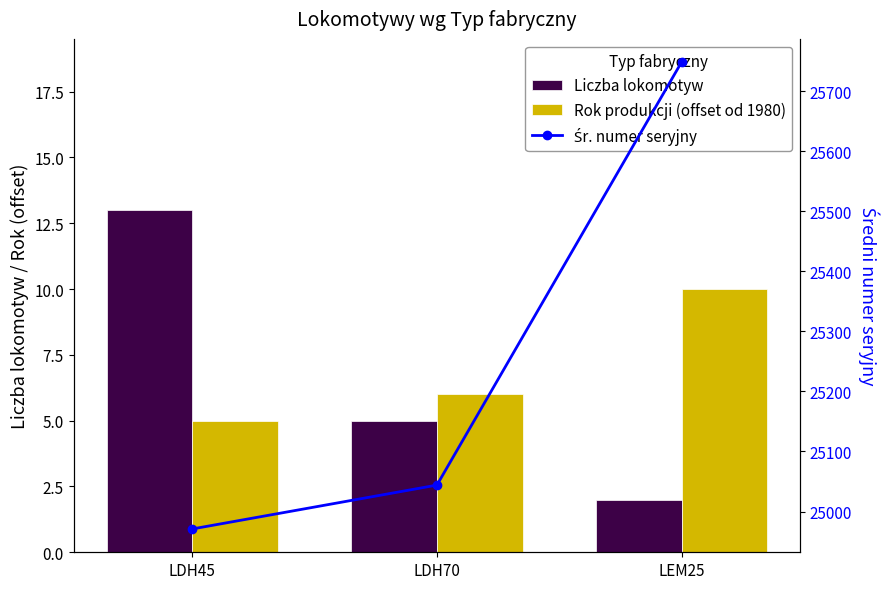

Where is Śr. numer seryjny nearest to the value 25359?

LDH70